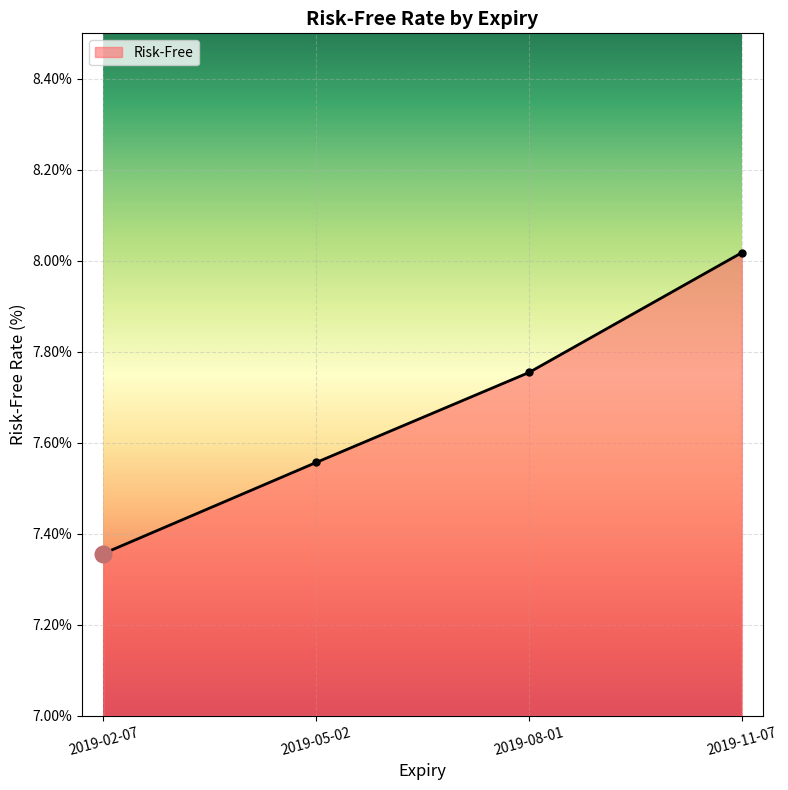

True or false: there are more than 0 points higher than both neighbors.

False